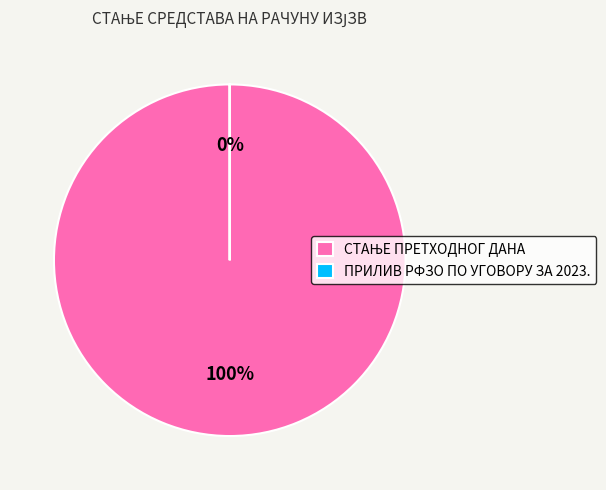

How many segments does this pie chart have?

2